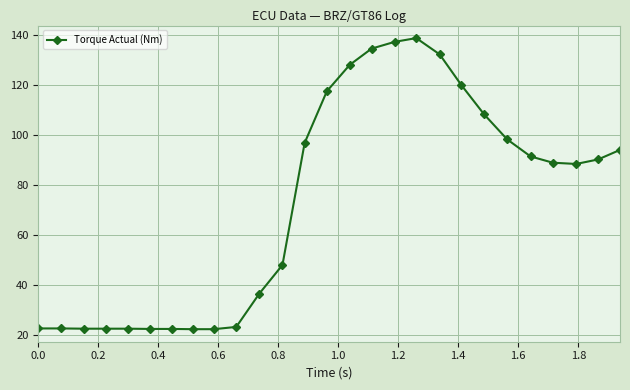

What is the value of the 27th point from the left?

94.0